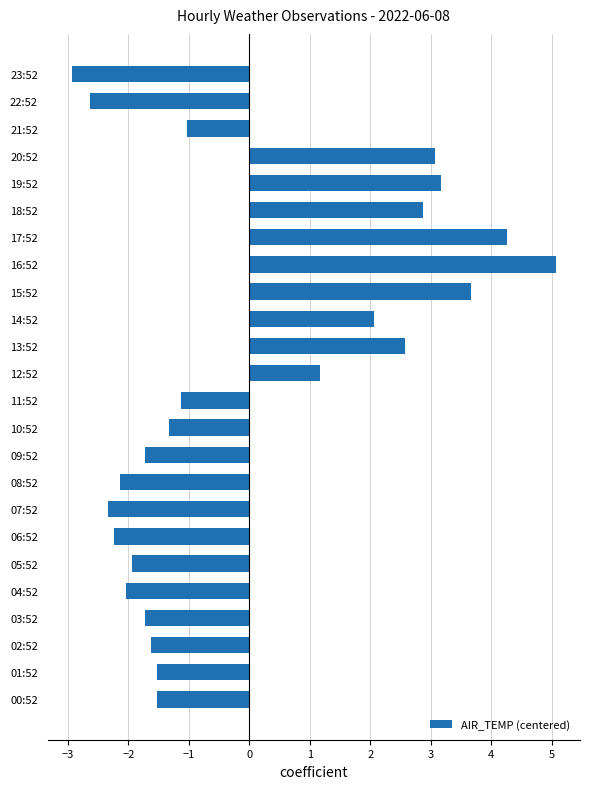

Count the number of categories in the chart.

24